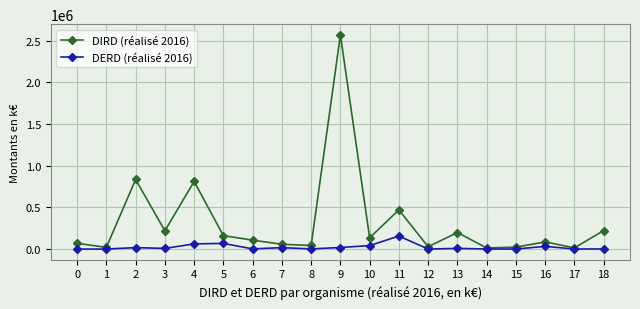

What is the sum of all DIRD (réalisé 2016) values?

6079439